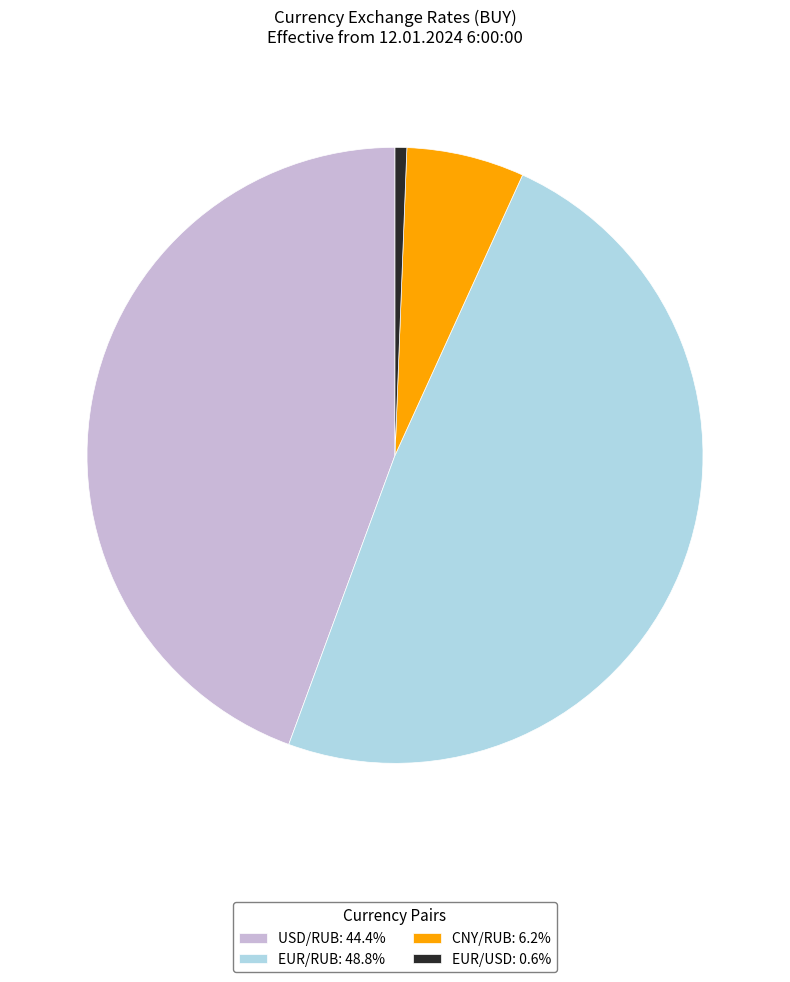

How many segments does this pie chart have?

4